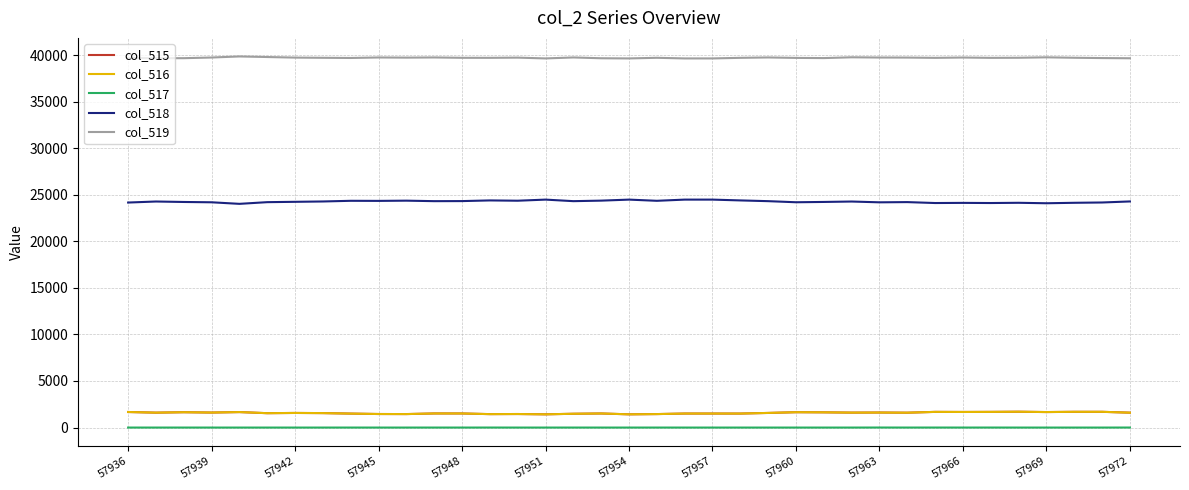

True or false: col_515 has more than 2 interior local peaks.

True